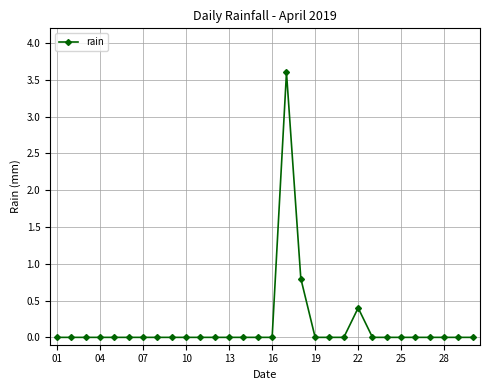

Count the number of categories in the chart.

30